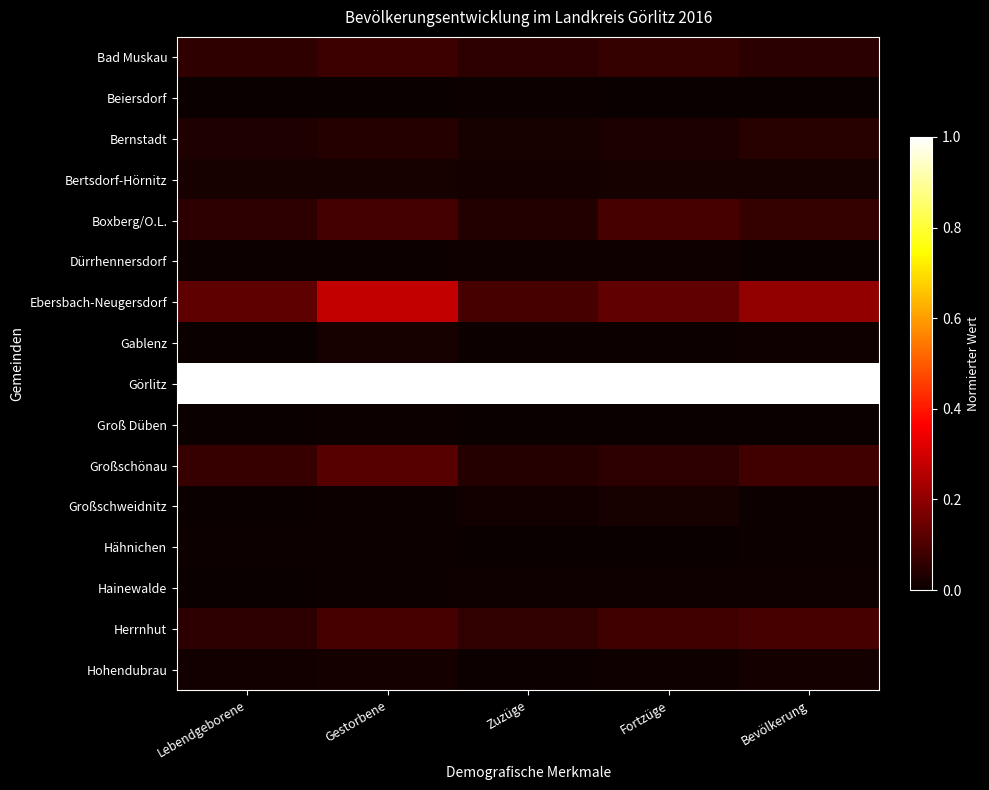

Rank the series by their maximum value, from lowest to highest.

Groß Düben, Beiersdorf, Hähnichen, Hainewalde, Dürrhennersdorf, Hohendubrau, Gablenz, Großschweidnitz, Bertsdorf-Hörnitz, Bernstadt, Bad Muskau, Boxberg/O.L., Herrnhut, Großschönau, Ebersbach-Neugersdorf, Görlitz